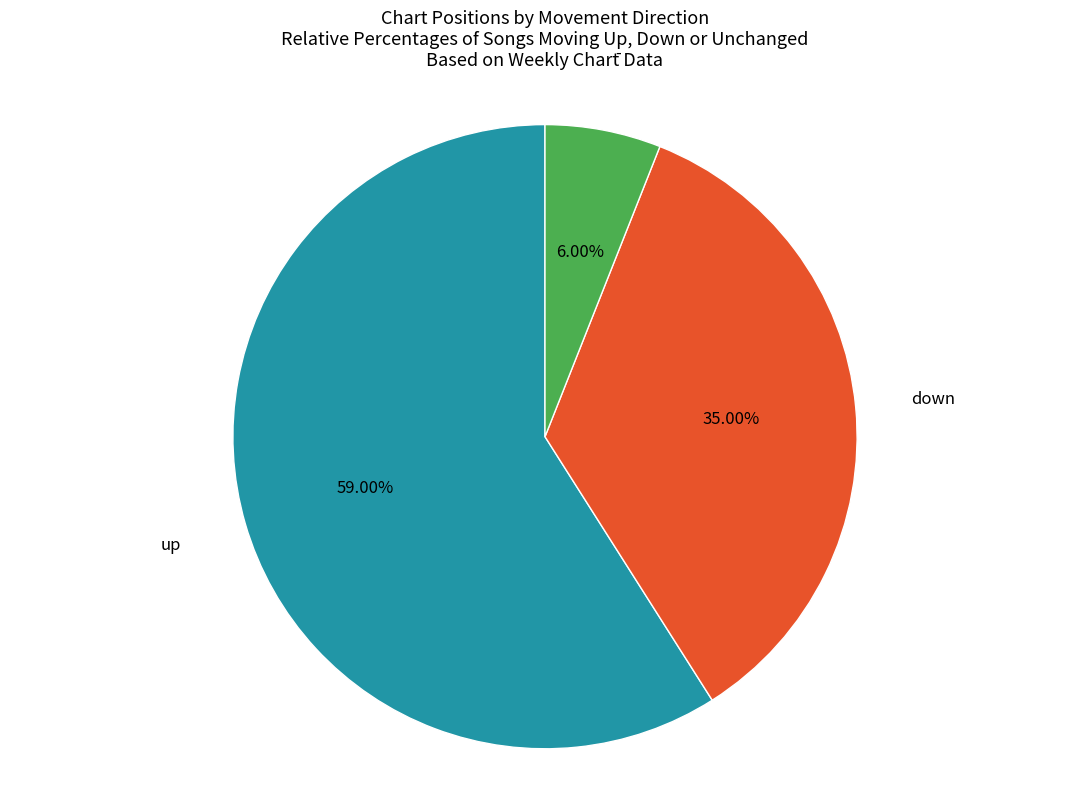

Is there any slice that represents more than half of the pie?

Yes